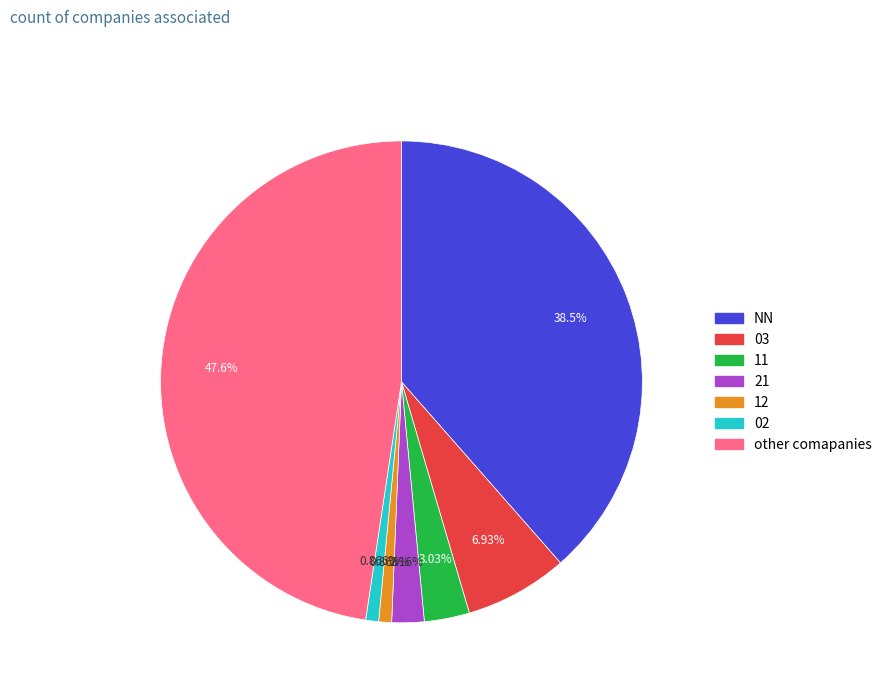

What is the largest slice in the pie chart?

other